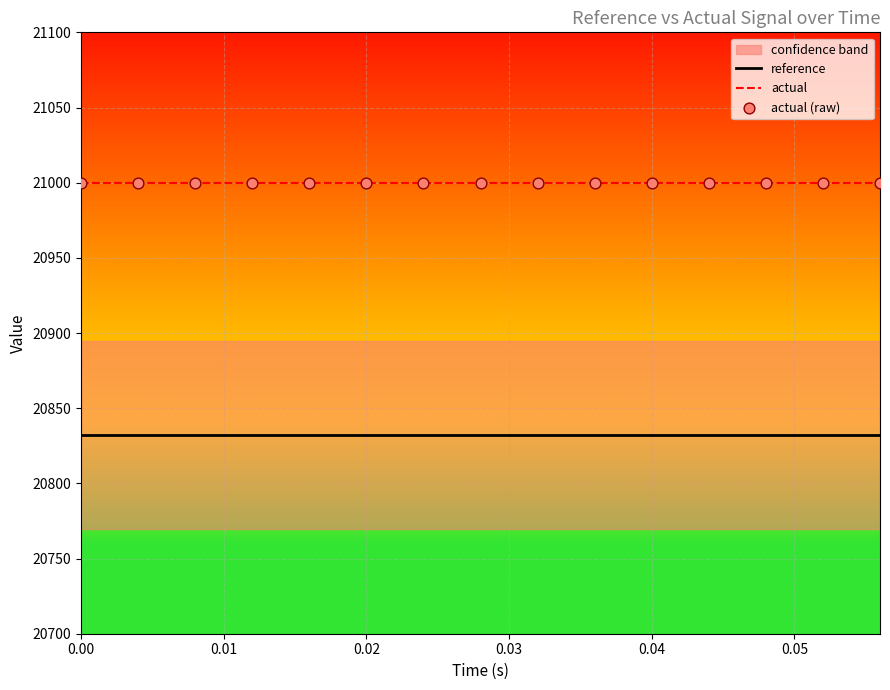

At how many categories does at least one series exceed 20926?

15